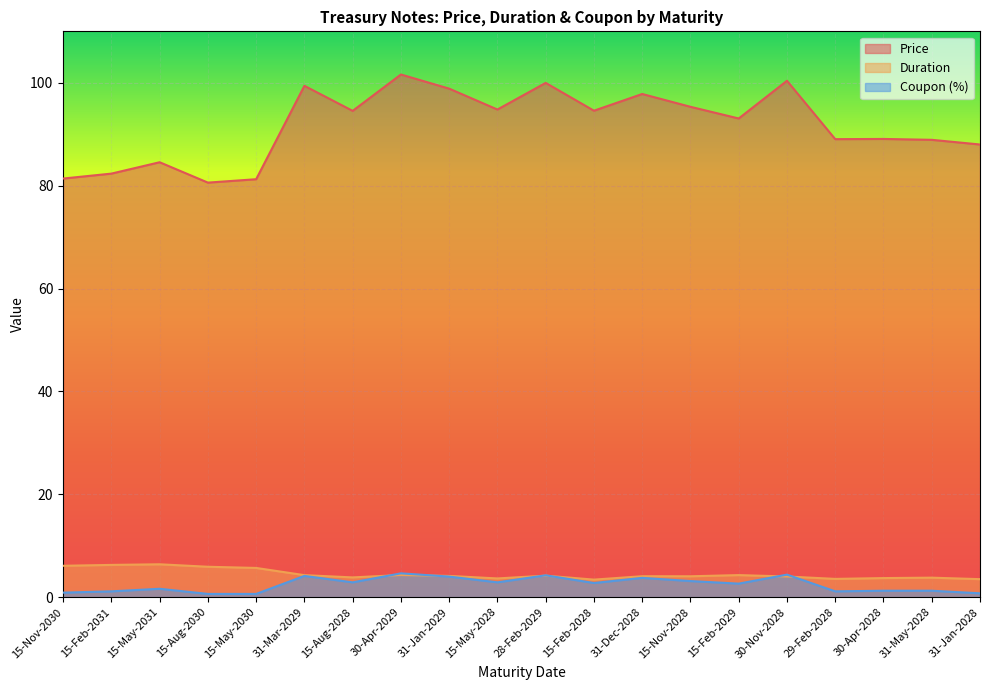

Which label corresponds to the smallest value in the chart?

15-Aug-2030